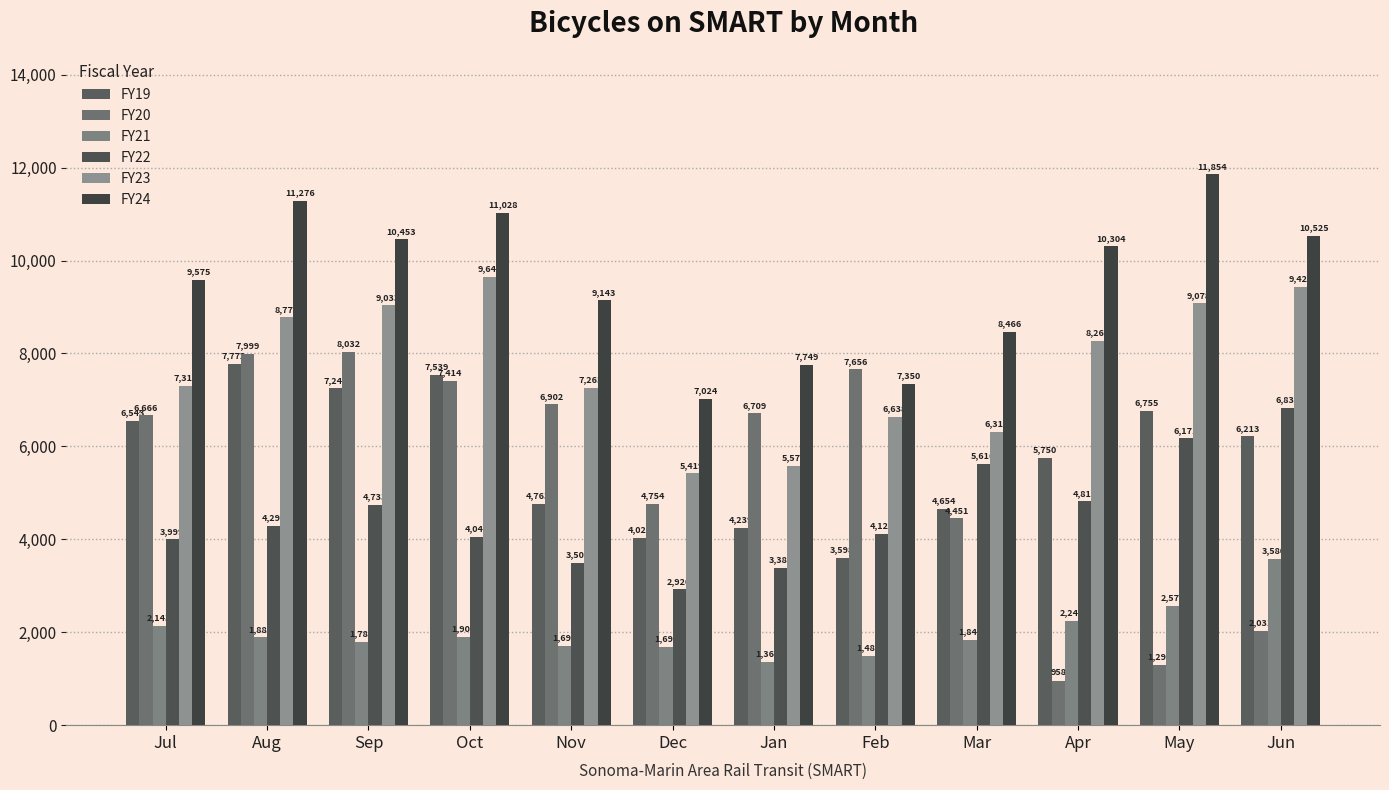

Reading right to left, list all the values displayed in this chart.

FY19: 6213	6755	5750	4654	3598	4239	4028	4763	7539	7249	7772	6543
FY20: 2031	1297	958	4451	7656	6709	4754	6902	7414	8032	7999	6666
FY21: 3580	2571	2248	1843	1483	1366	1690	1698	1908	1786	1887	2143
FY22: 6831	6171	4814	5616	4123	3383	2920	3500	4043	4733	4297	3999
FY23: 9428	9078	8266	6311	6638	5575	5419	7265	9643	9033	8775	7310
FY24: 10525	11854	10304	8466	7350	7749	7024	9143	11028	10453	11276	9575